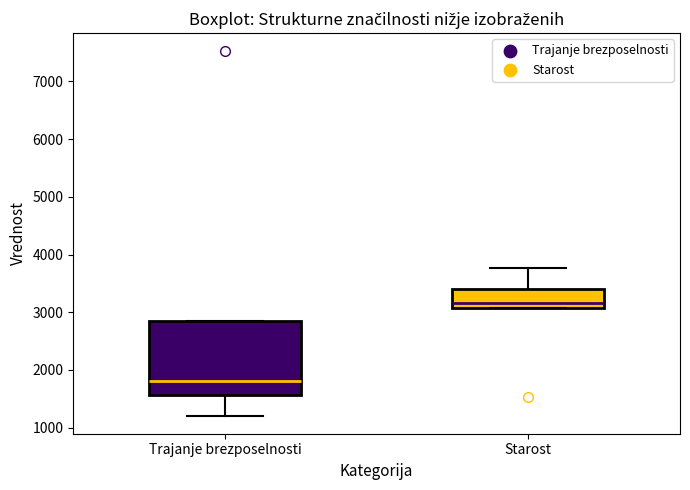

Reading left to right, transcribe this box plot: for each box, give where its median line is, the range the box spans, and where its two whiskers end, as read against the y-axis. The values are not printed on the chart, so give them approximately, as read against the axis.

Trajanje brezposelnosti: median 1800, box 1600 to 2900, whiskers 1200 to 2900
Starost: median 3200, box 3100 to 3400, whiskers 3100 to 3800